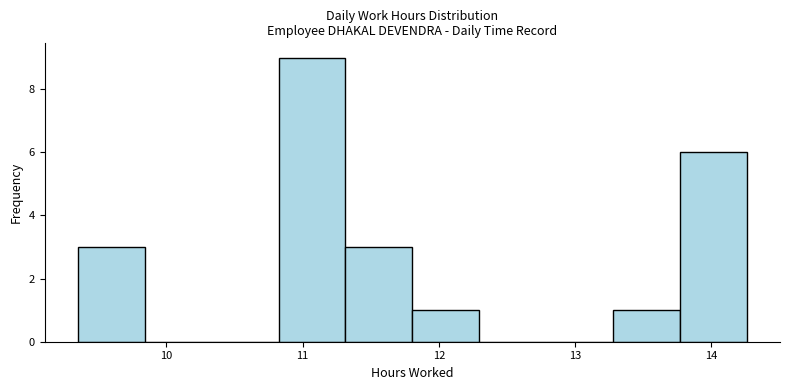

Which range on the x-axis has the tallest bar?

10.8 to 11.3